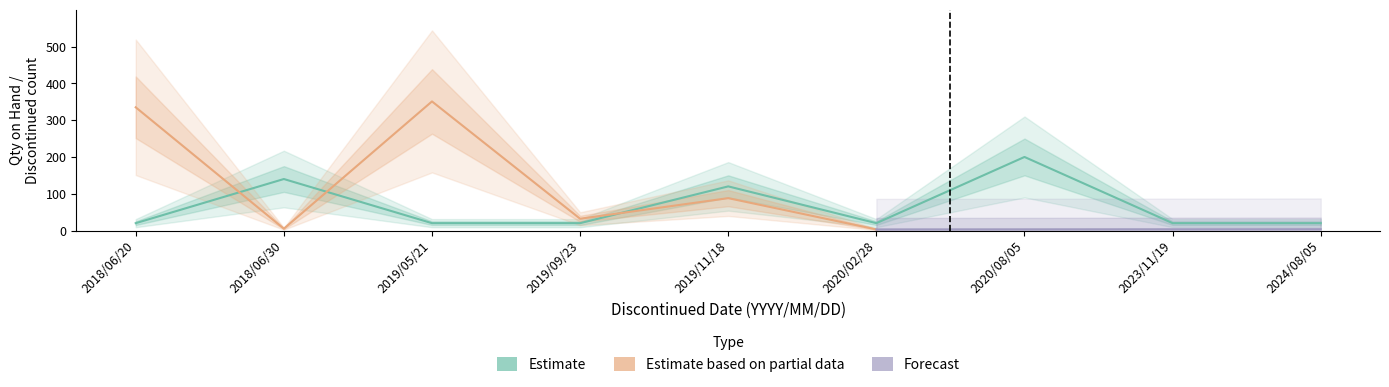

At which label is the value closest to 177?

2019/11/18